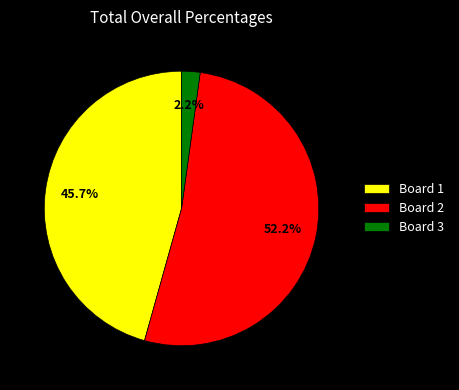

To the nearest percent, what is the difference between the largest and smallest slice percentages?

50%